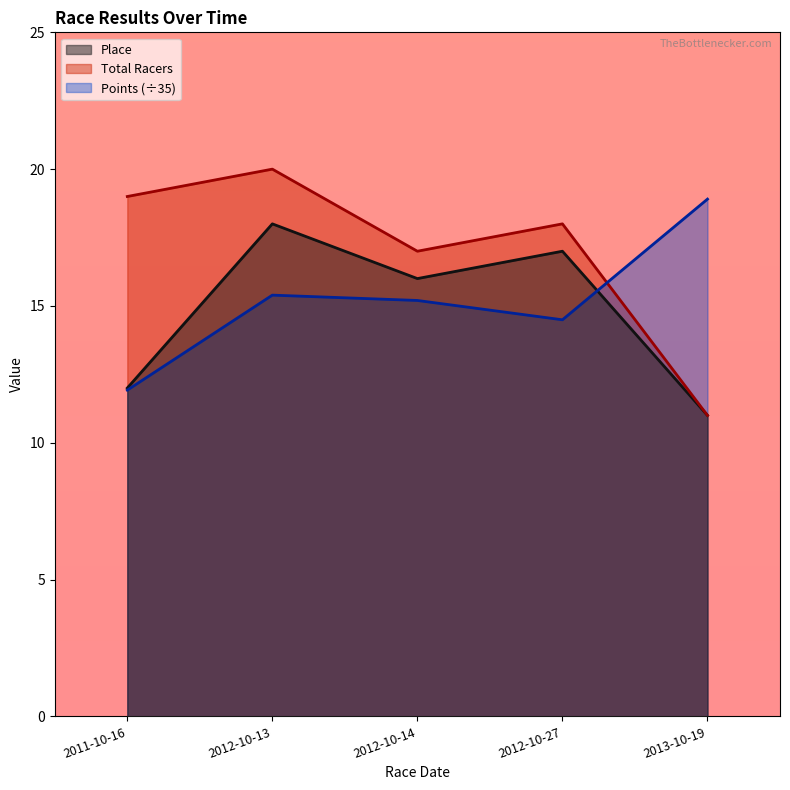

Which label corresponds to the smallest value in the chart?

2013-10-19